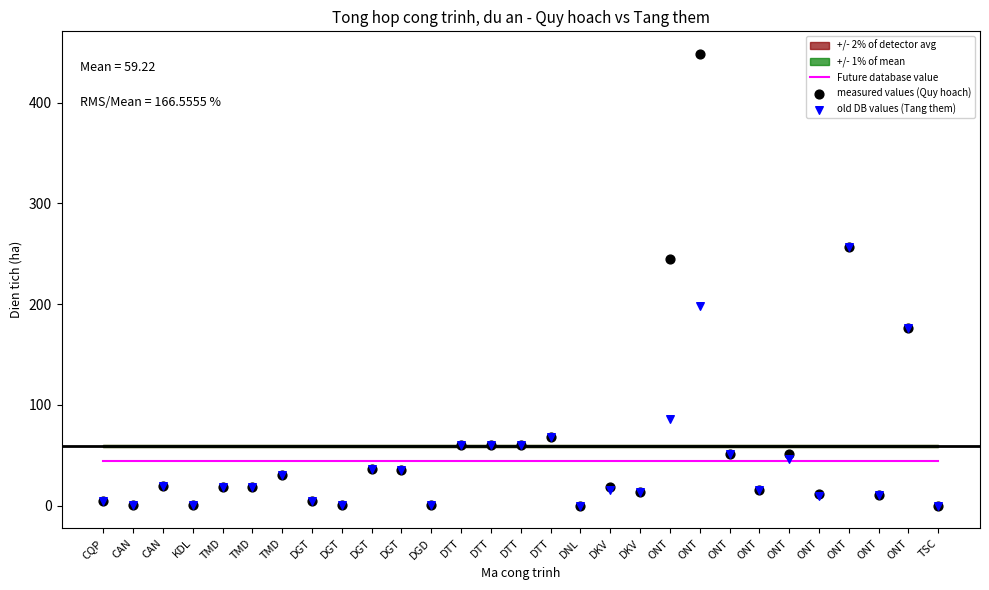

Which series reaches the minimum Y coordinate?

measured values (Quy hoach)